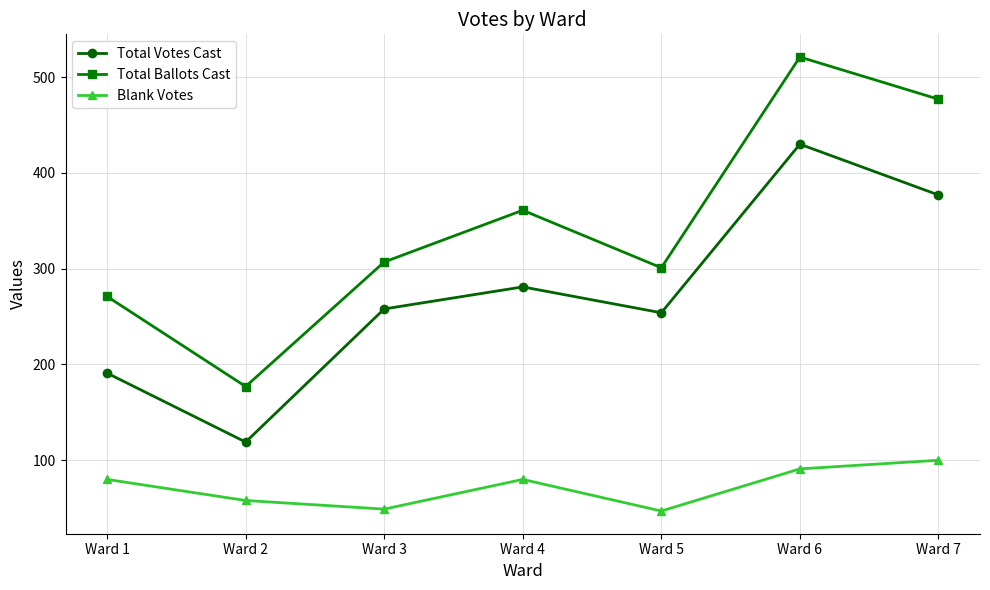

List the series in order of their peak value, highest first.

Total Ballots Cast, Total Votes Cast, Blank Votes